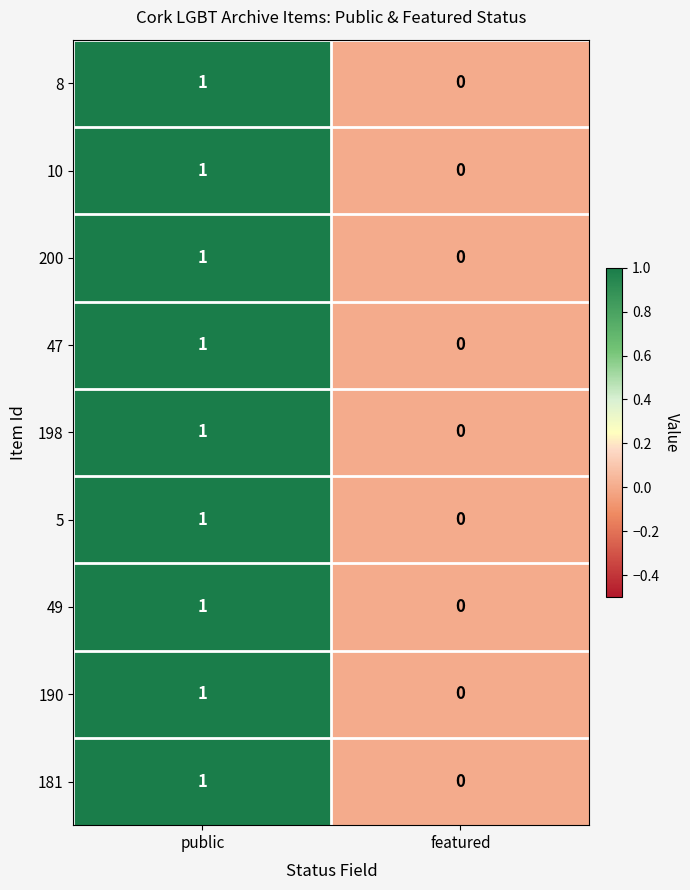

True or false: 8 has a value of 0 at featured.

True